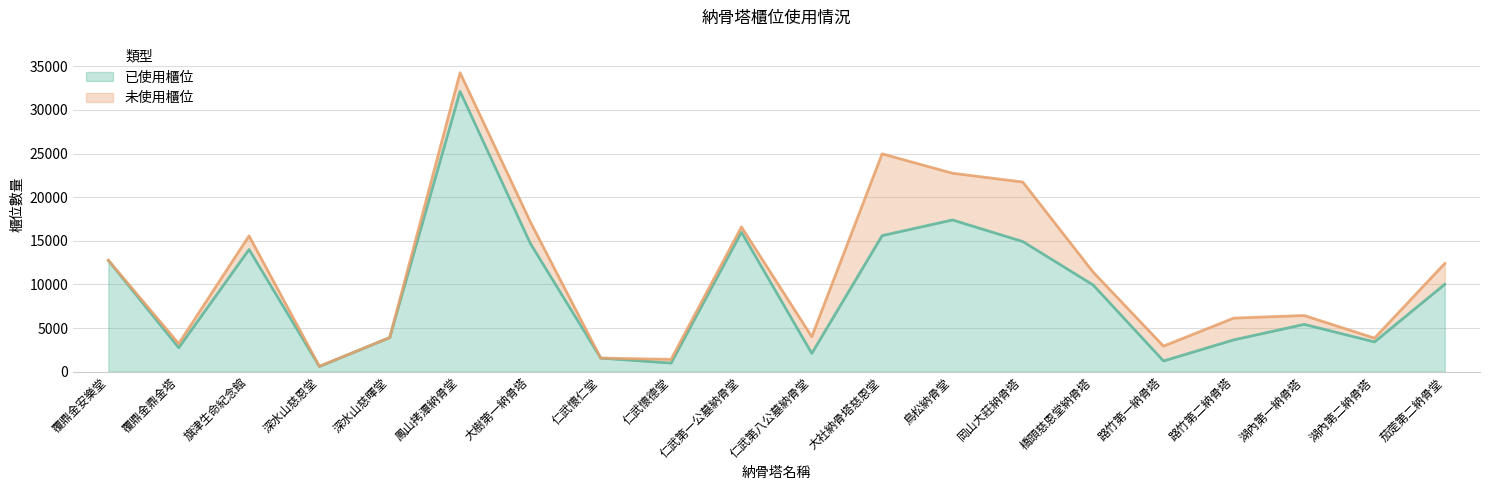

List the labels in order of value, largest first.

鳳山拷潭納骨堂, 鳥松納骨堂, 仁武第一公墓納骨堂, 大社納骨塔慈恩堂, 岡山大莊納骨塔, 大樹第一納骨塔, 旗津生命紀念館, 覆鼎金安樂堂, 茄萣第二納骨堂, 橋頭慈恩堂納骨塔, 湖內第一納骨塔, 深水山慈暉堂, 路竹第二納骨塔, 湖內第二納骨塔, 覆鼎金鼎金塔, 仁武第八公墓納骨堂, 仁武懷仁堂, 路竹第一納骨塔, 仁武懷德堂, 深水山慈恩堂